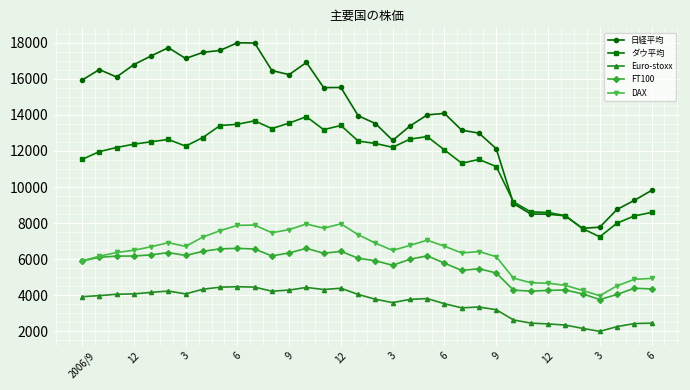

True or false: DAX has more than 1 points higher than both neighbors.

True